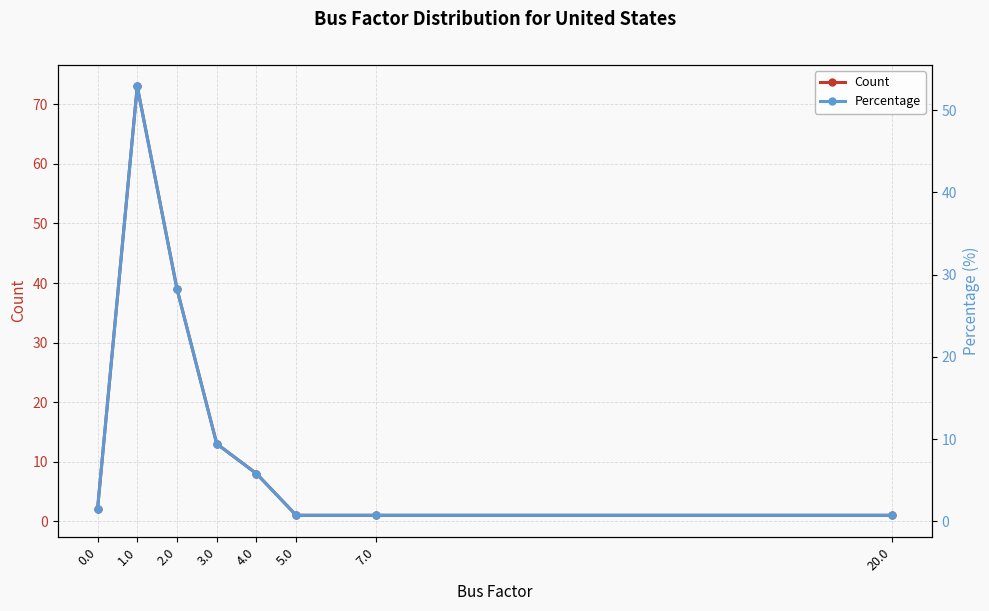

What position from the right is 1.0?

7